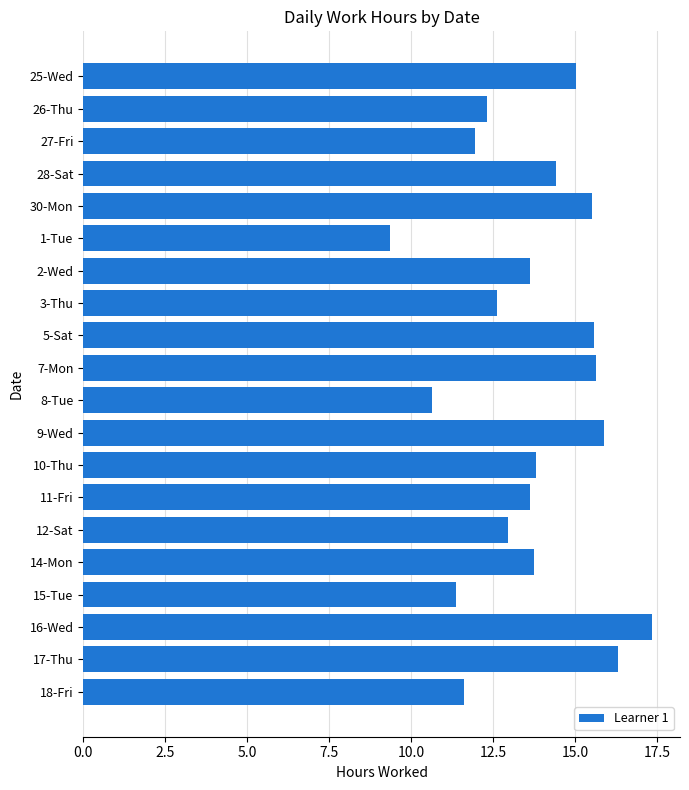

Approximately how many times larger is the value at 2-Wed compared to 8-Tue?

1.3